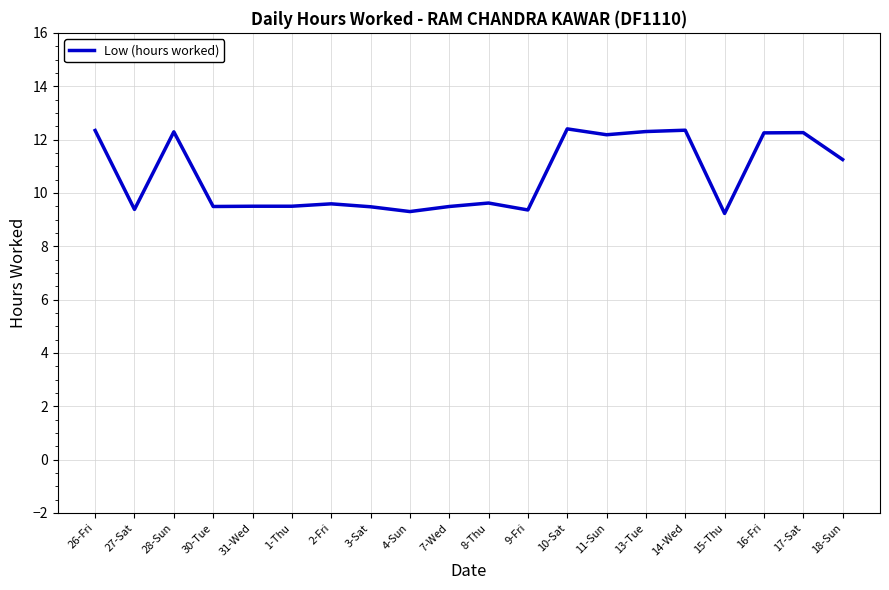

What position from the left is 30-Tue?

4